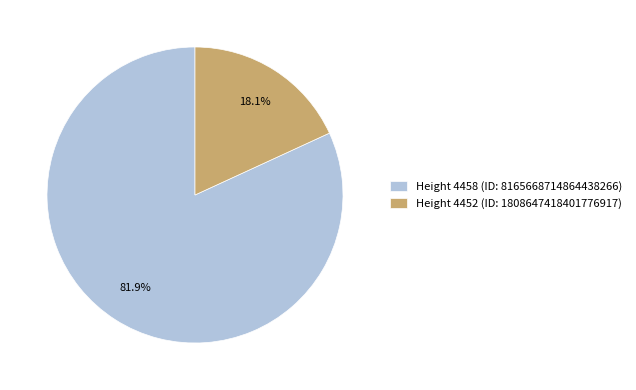

Which slice is the smallest?

Height 4452 (ID: 1808647418401776917)